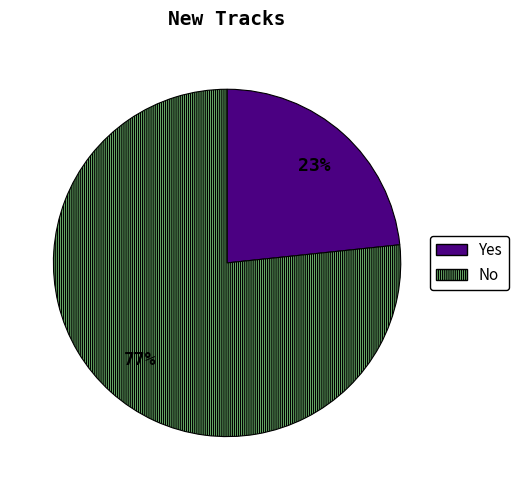

What percentage is the Yes slice, to the nearest percent?

23%